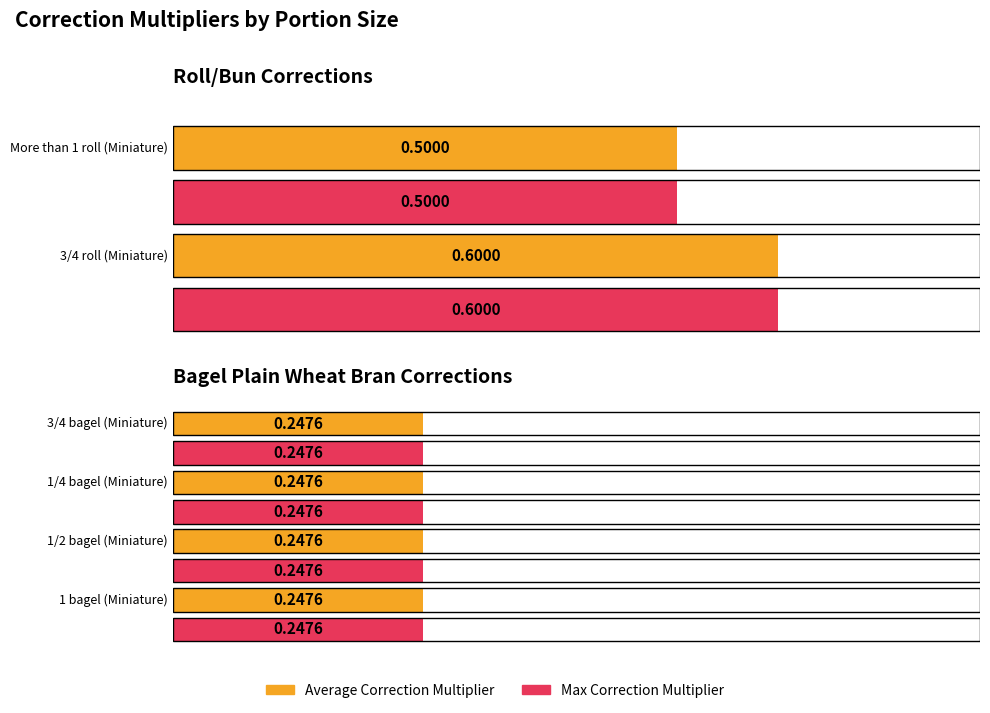

Are the bars horizontal?

Yes